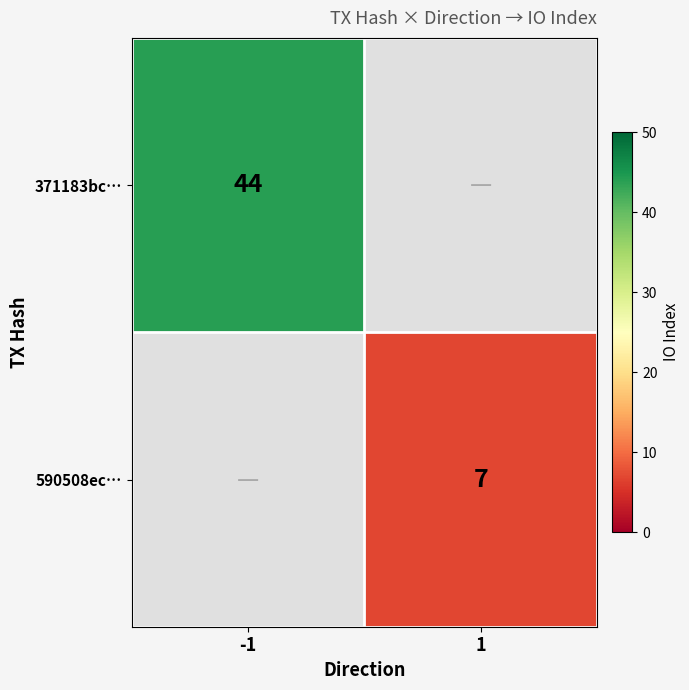

Is it true that 371183bc… equals 76 at -1?

False